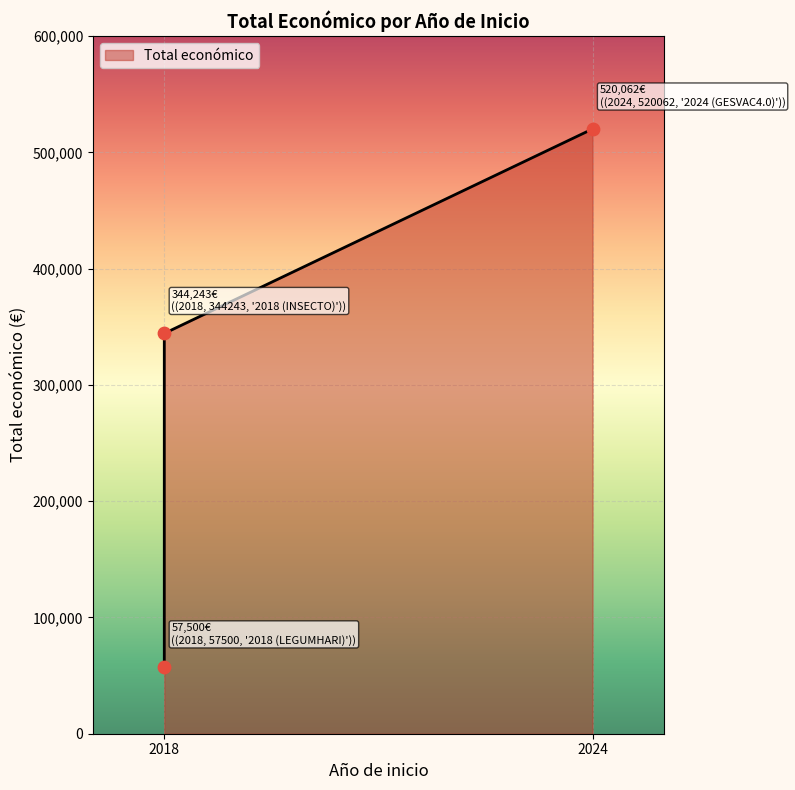

What is the change in value from 2018 to 2024?

+175819